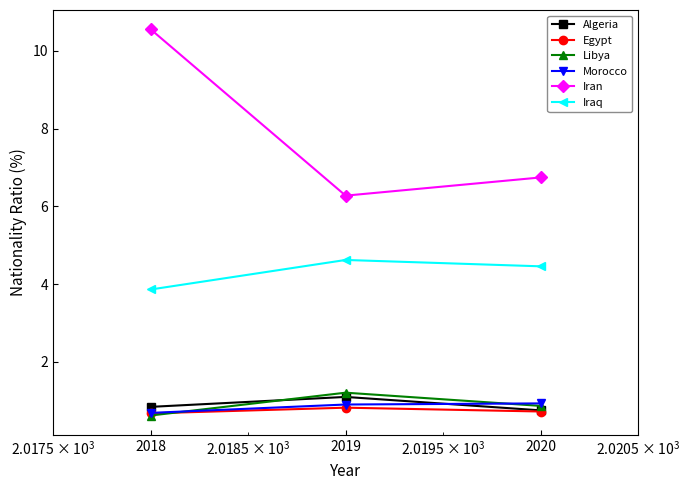

Rank the series by their maximum value, from highest to lowest.

Iran, Iraq, Libya, Algeria, Morocco, Egypt